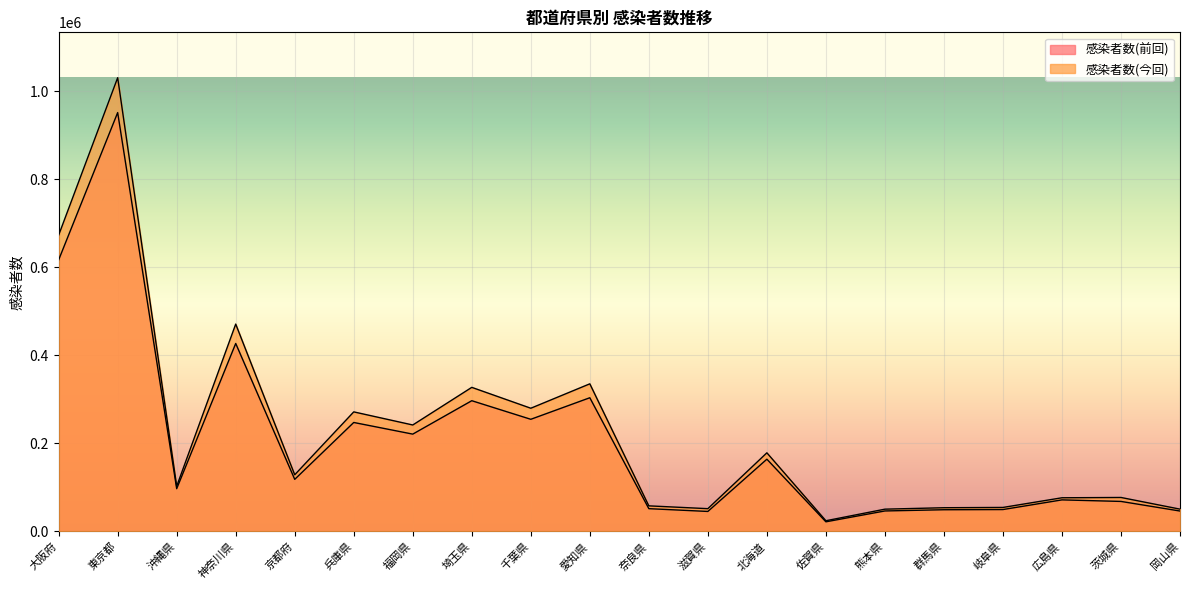

Rank the series by their average value, from highest to lowest.

感染者数(今回), 感染者数(前回)